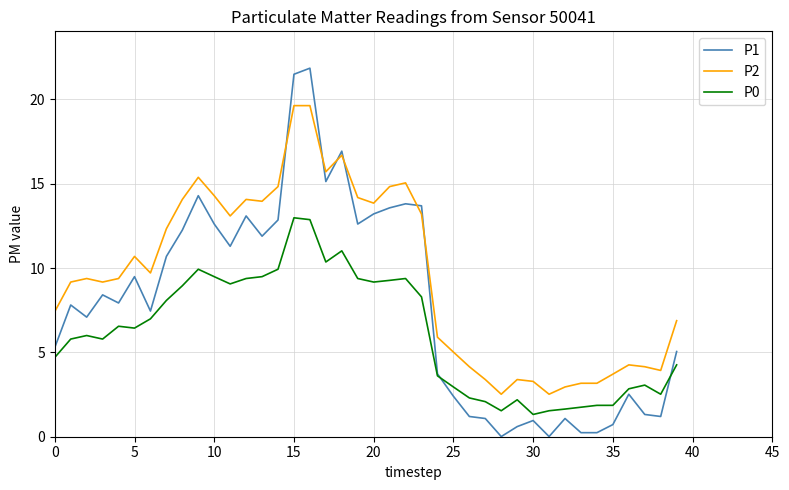

True or false: P0 and P2 cross at least once.

False